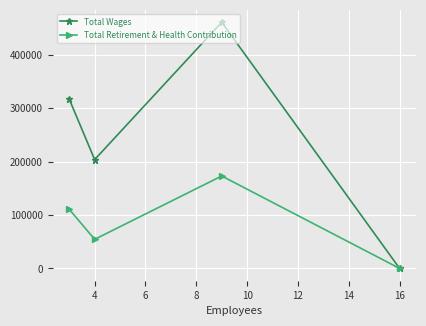

Which series has the widest spread of values?

Total Wages